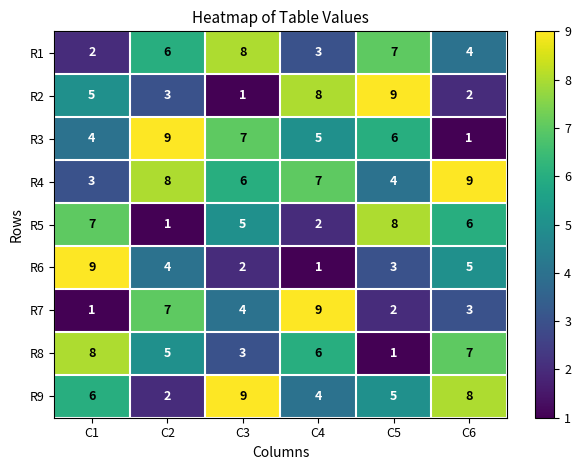

Rank the categories by R5 value from highest to lowest.

C5, C1, C6, C3, C4, C2